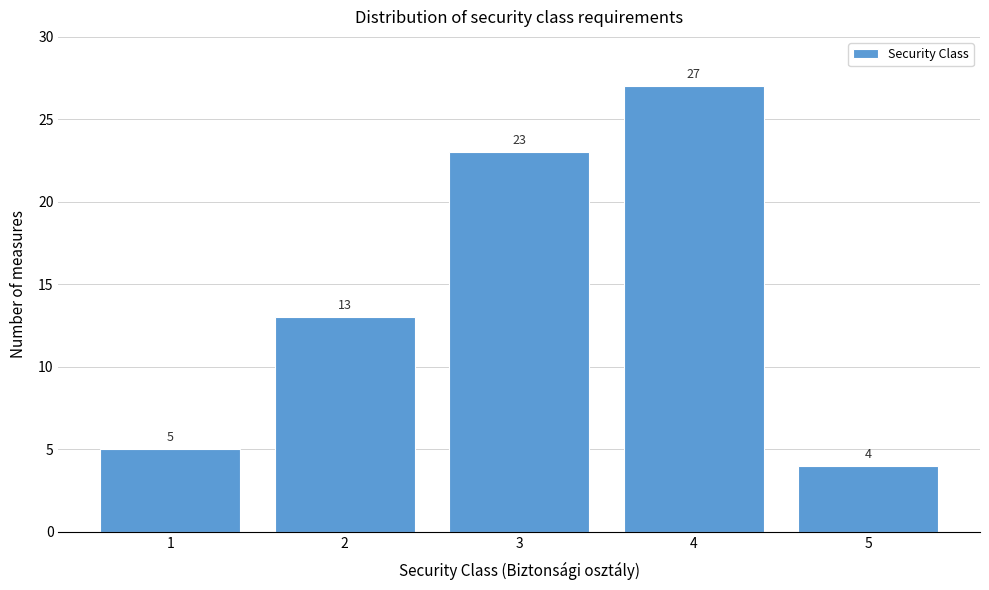

Reading left to right, what are all the values shown in this chart?

5	13	23	27	4